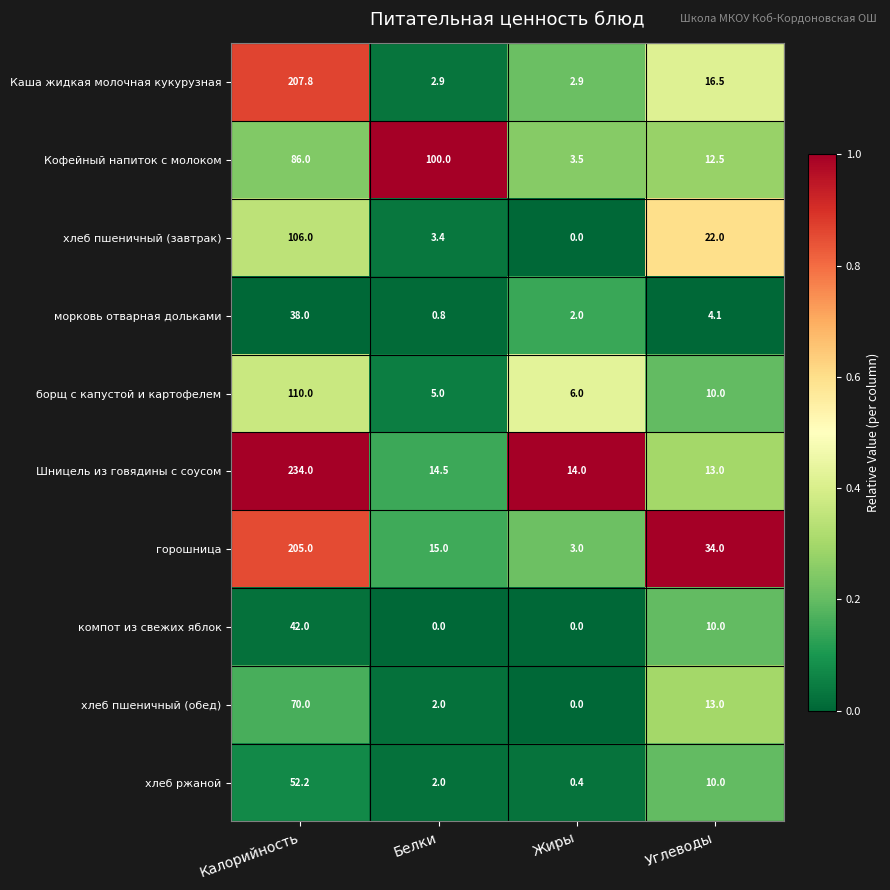

Which label corresponds to the largest value in the chart?

Калорийность